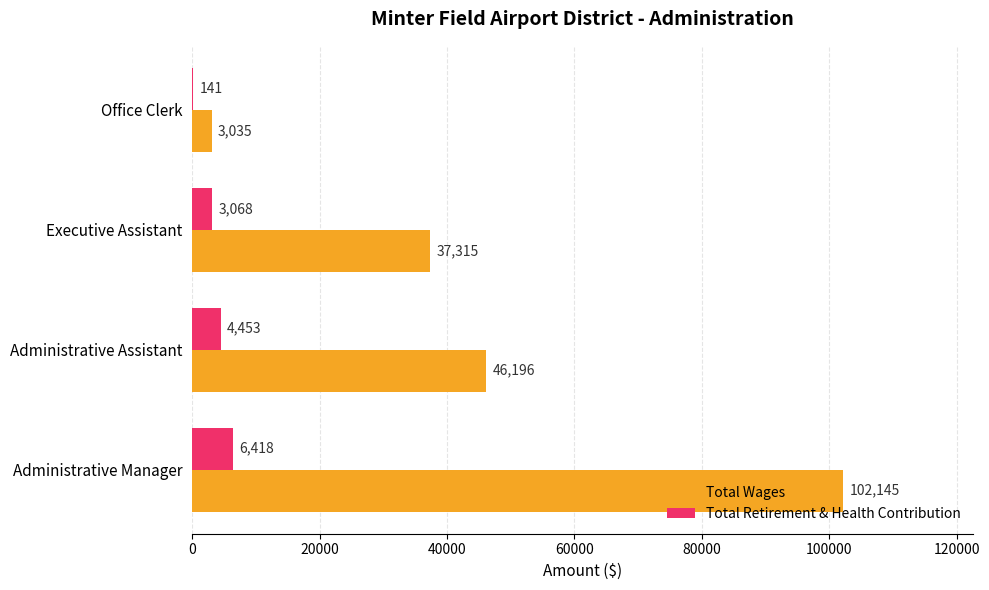

Count the number of data series in this chart.

2